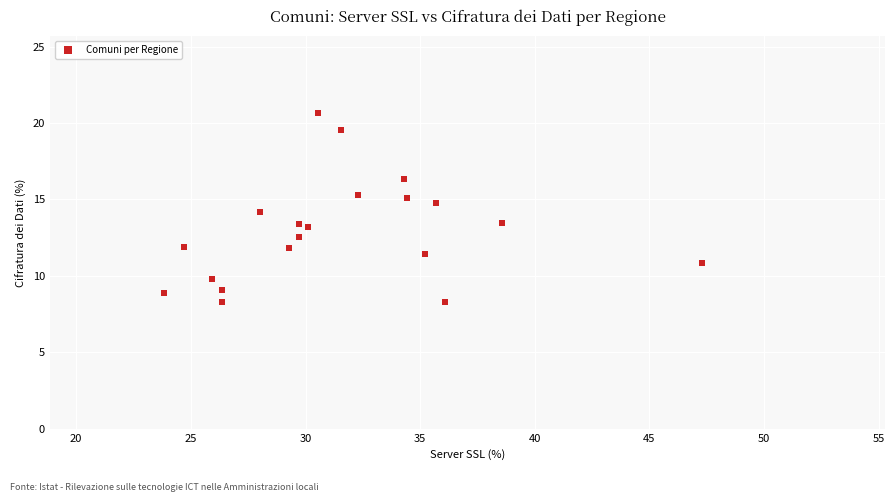

What is the range of Y values (max minus min)?

12.4